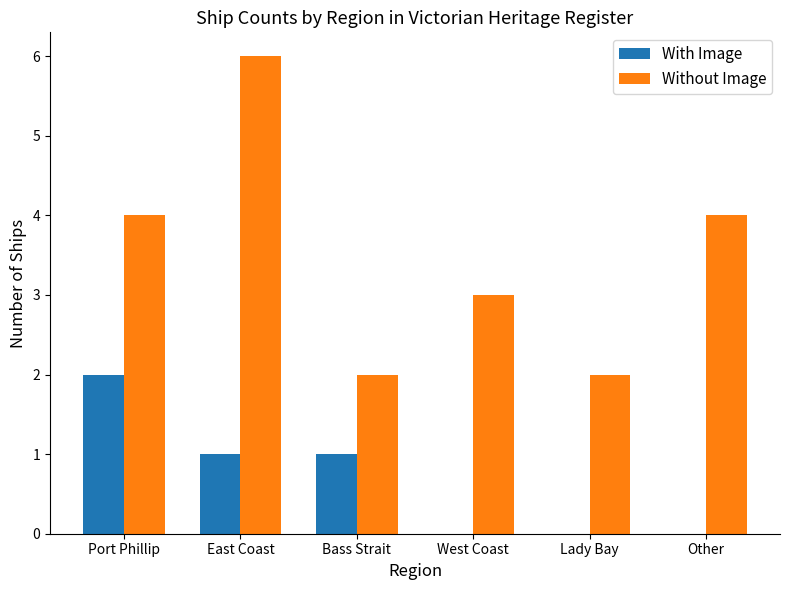

What is the greatest value displayed?

6